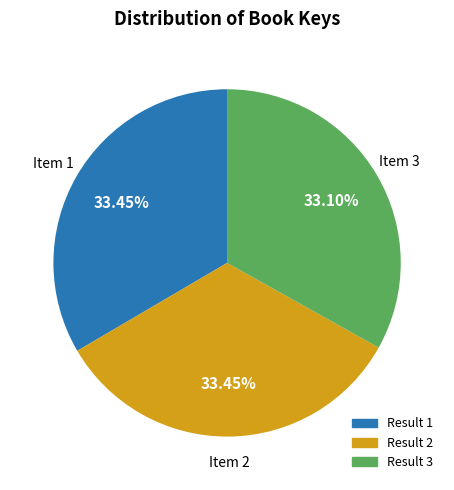

How many segments does this pie chart have?

3